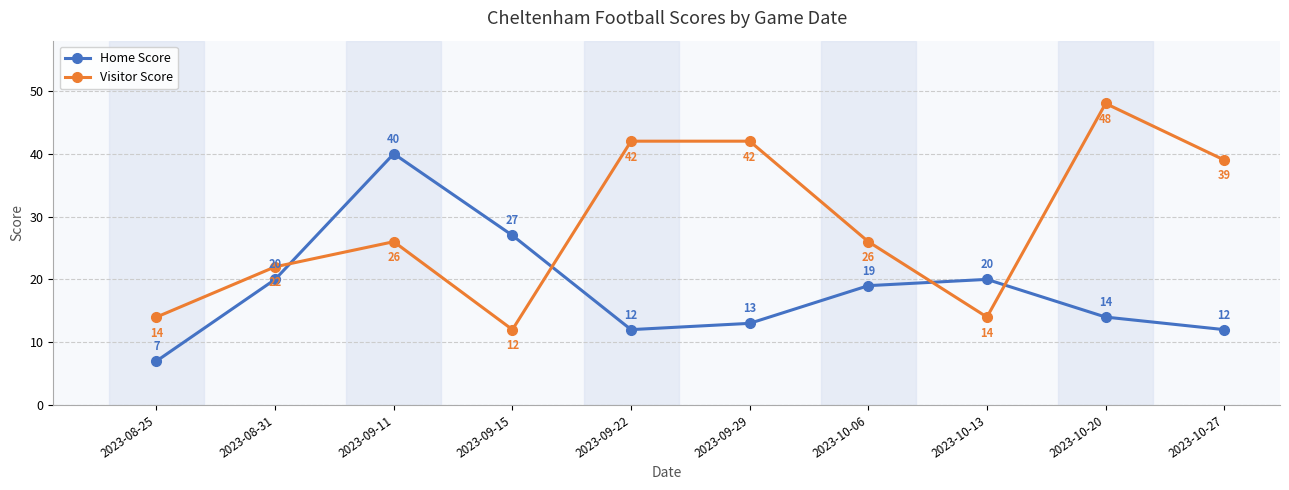

What is the difference between the maximum and minimum values in the Home Score series?

33